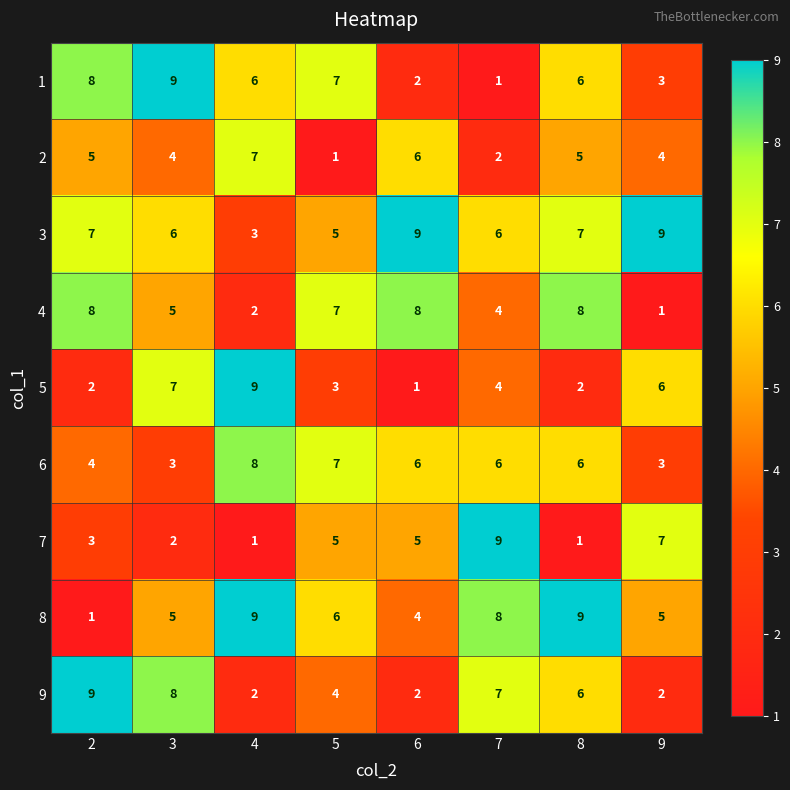

What is the greatest value displayed?

9